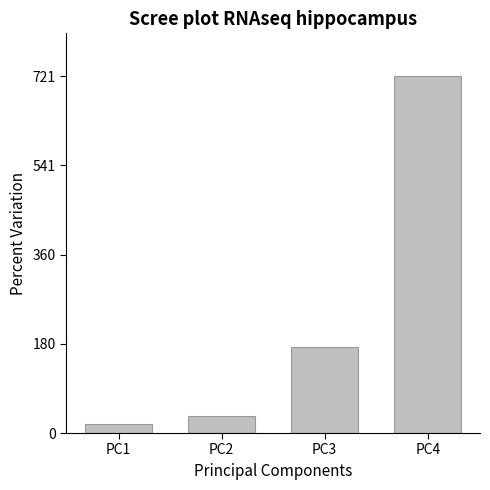

Rank the categories by value from highest to lowest.

PC4, PC3, PC2, PC1